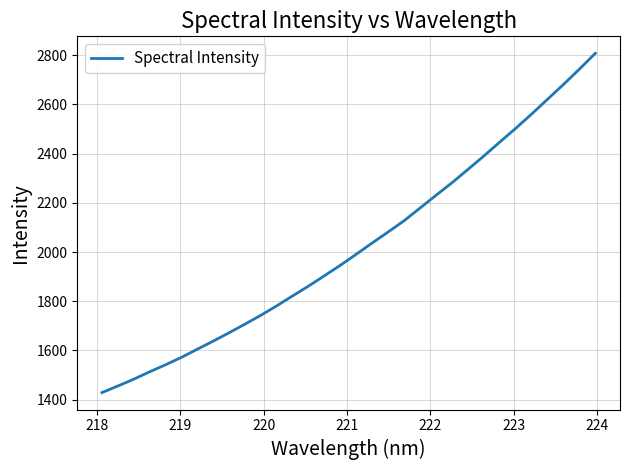

Reading right to left, what are all the values shown in this chart?

2808.2	2743.9	2681.7	2621.6	2561.5	2503.5	2447.9	2391.3	2336.7	2282.7	2231.8	2180.2	2128.7	2082.9	2038.3	1992.6	1947.6	1905.0	1862.9	1823.0	1782.4	1743.9	1707.8	1672.5	1638.4	1605.5	1572.2	1542.0	1513.3	1483.2	1455.4	1428.6